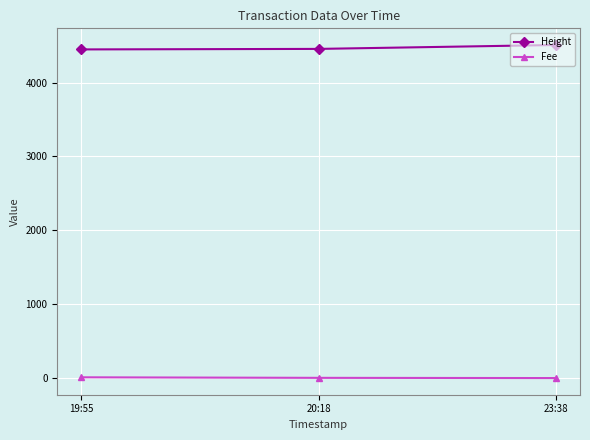

Rank the series by their average value, from highest to lowest.

Height, Fee